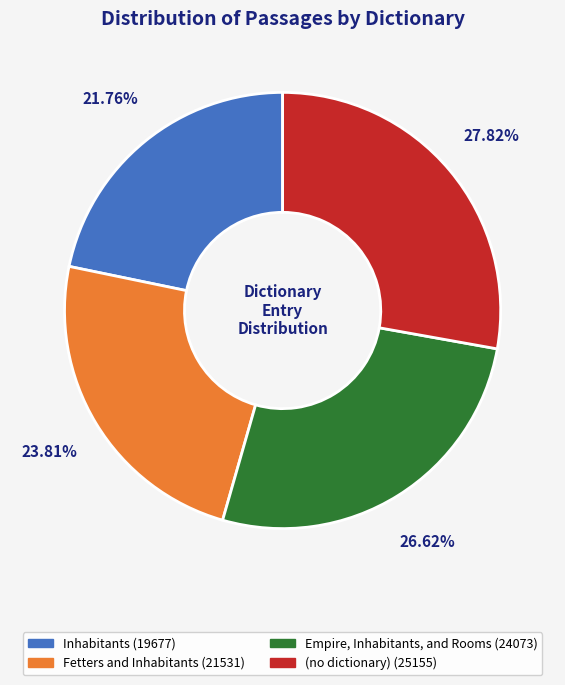

Is there a majority slice in this chart?

No